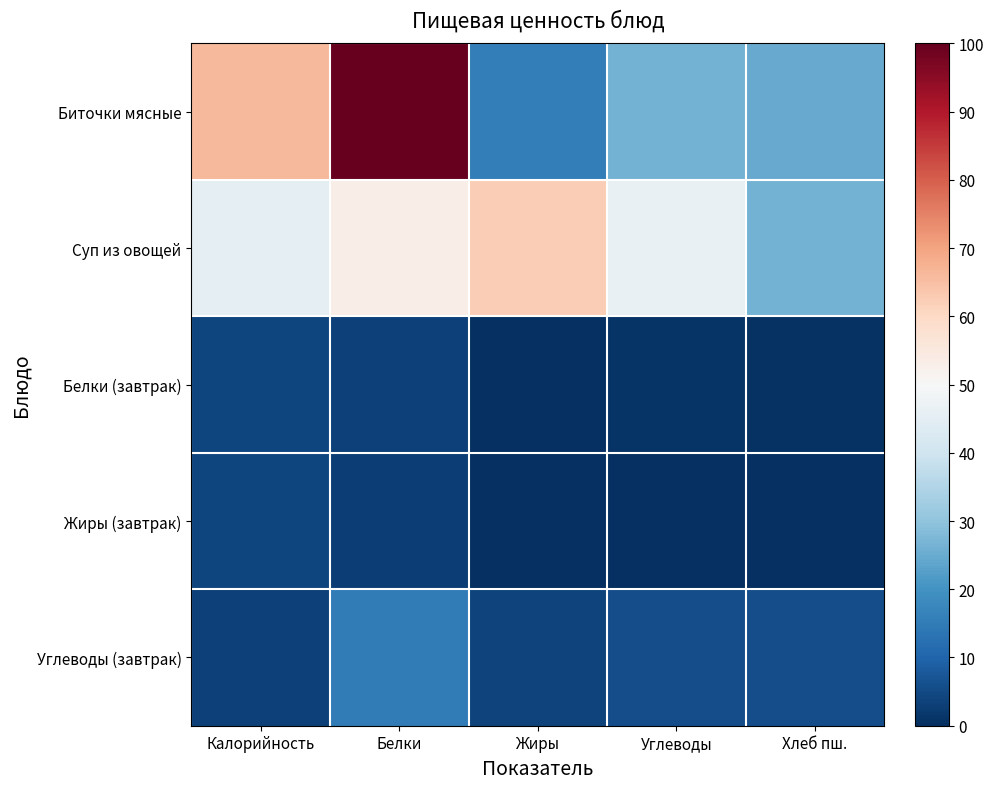

Which label corresponds to the smallest value in the chart?

Жиры